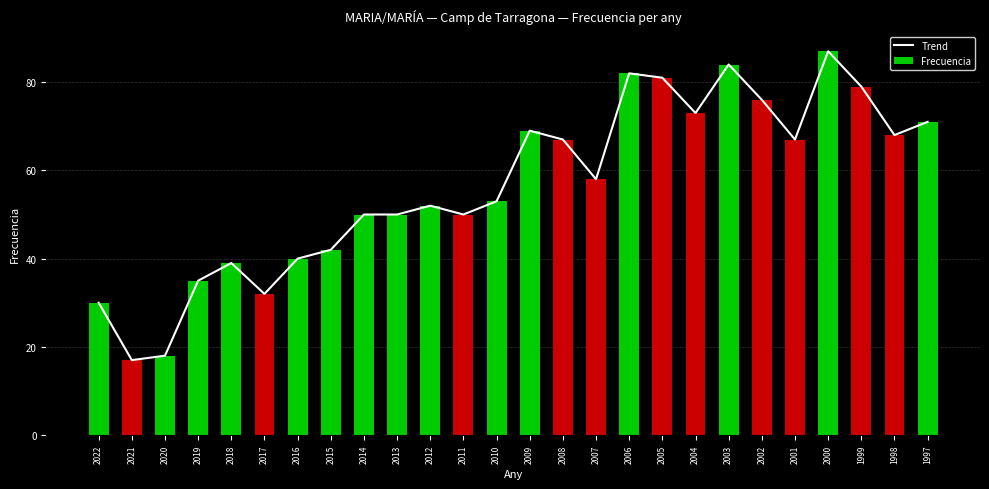

Which series has the largest total across all categories?

Trend